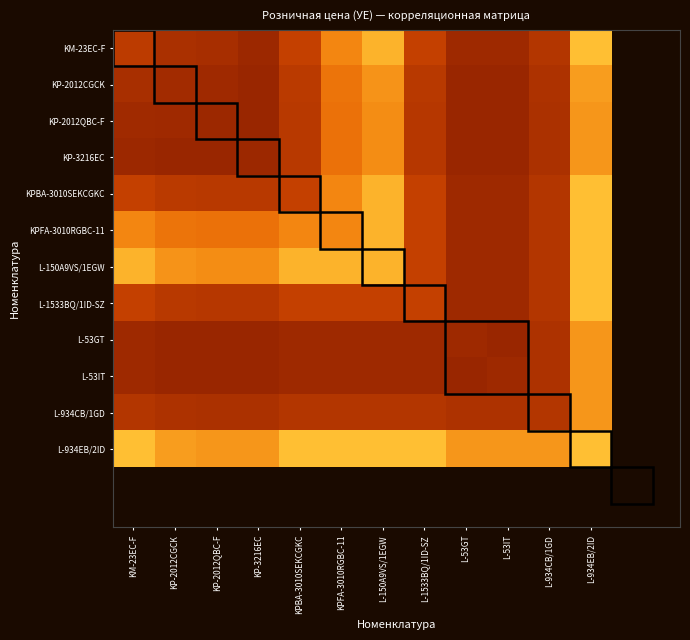

At which category is the sum across all series the highest?

L-934EB/2ID